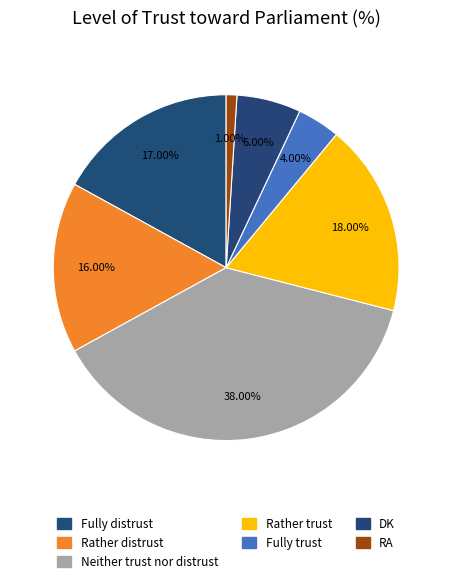

Does any single category account for the majority?

No